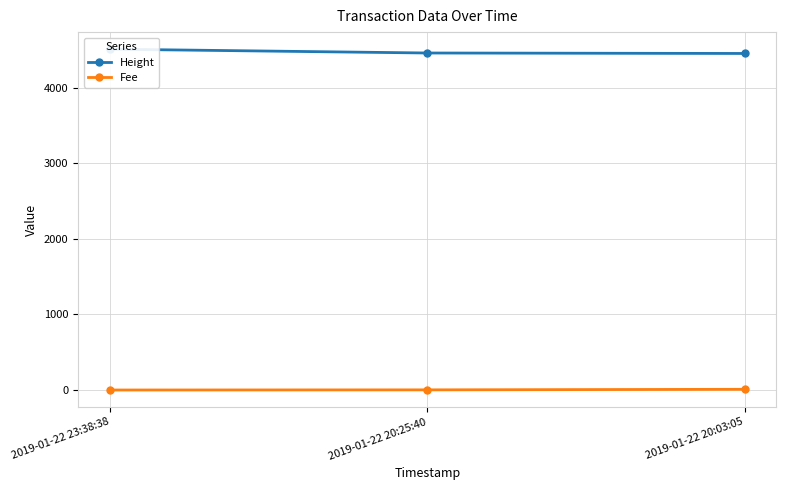

Count the Height values in the range 4451 to 4508.

3